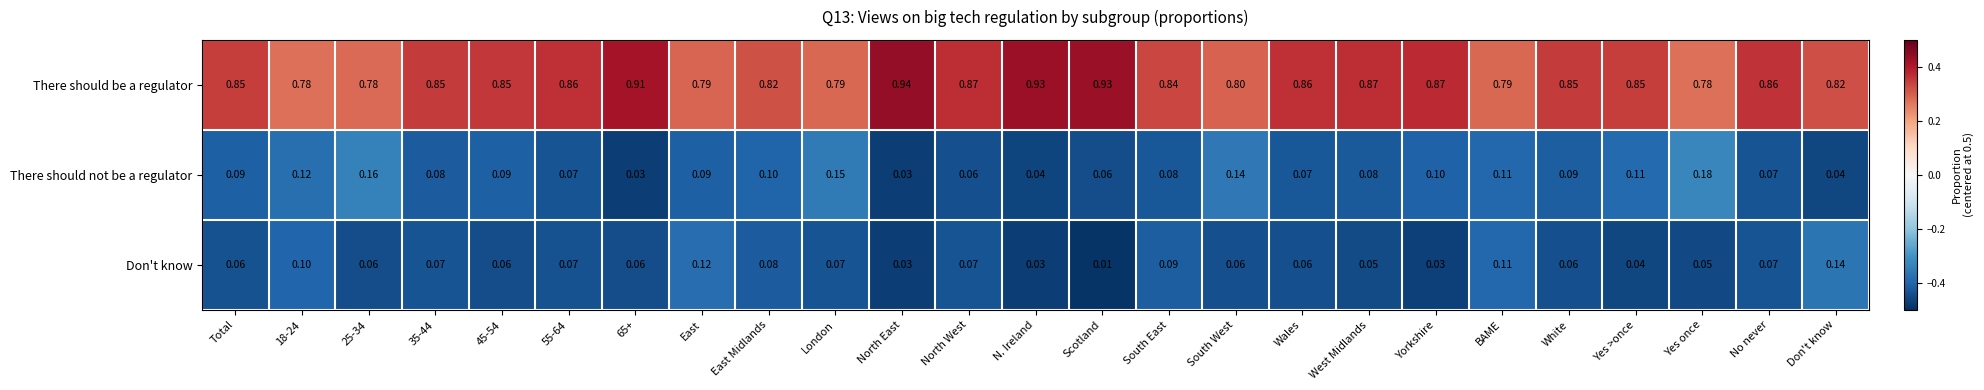

Which series has the largest range (max minus min)?

There should be a regulator